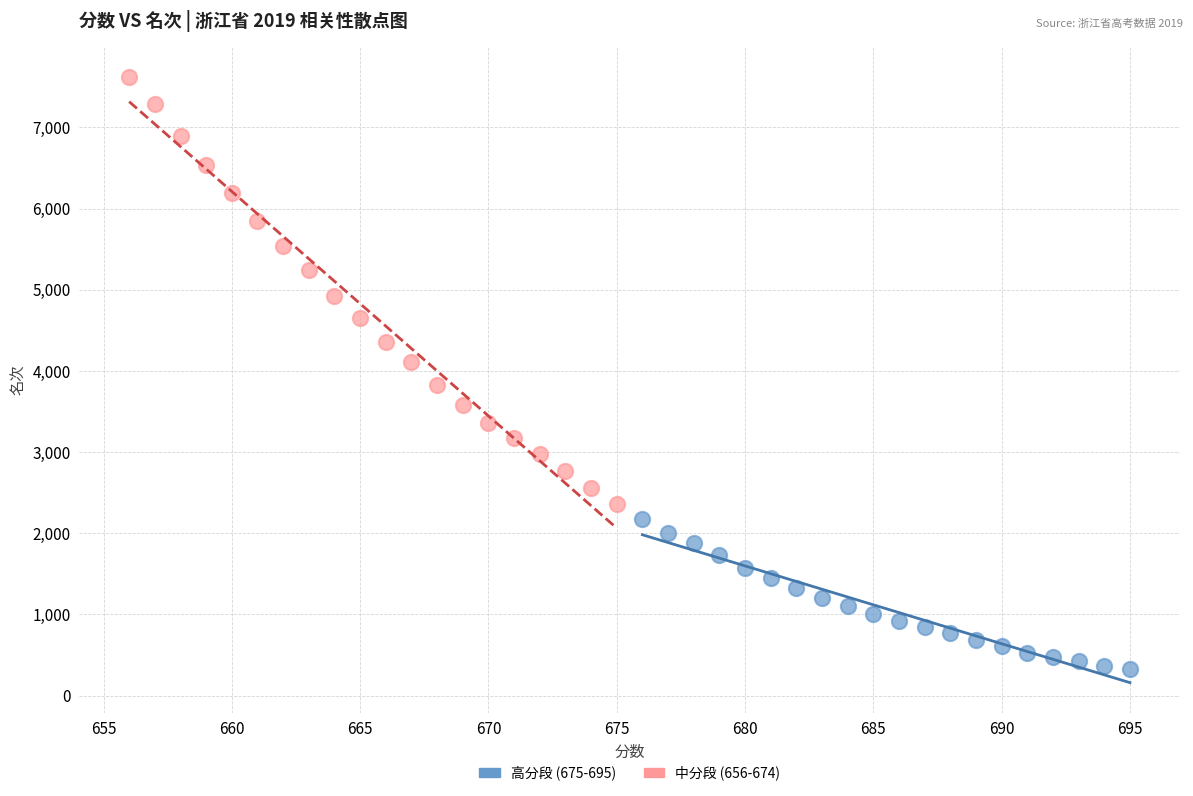

What are all the series names shown in the legend?

高分段 (675-695), 中分段 (656-674)